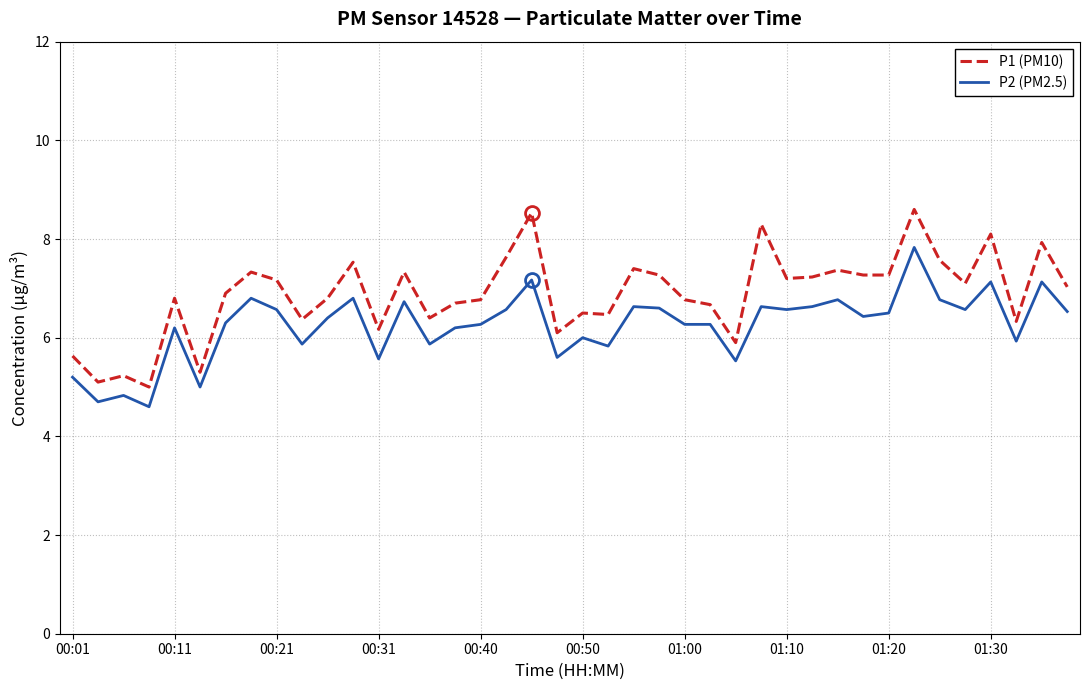

Rank the series by their average value, from lowest to highest.

P2 (PM2.5), P1 (PM10)